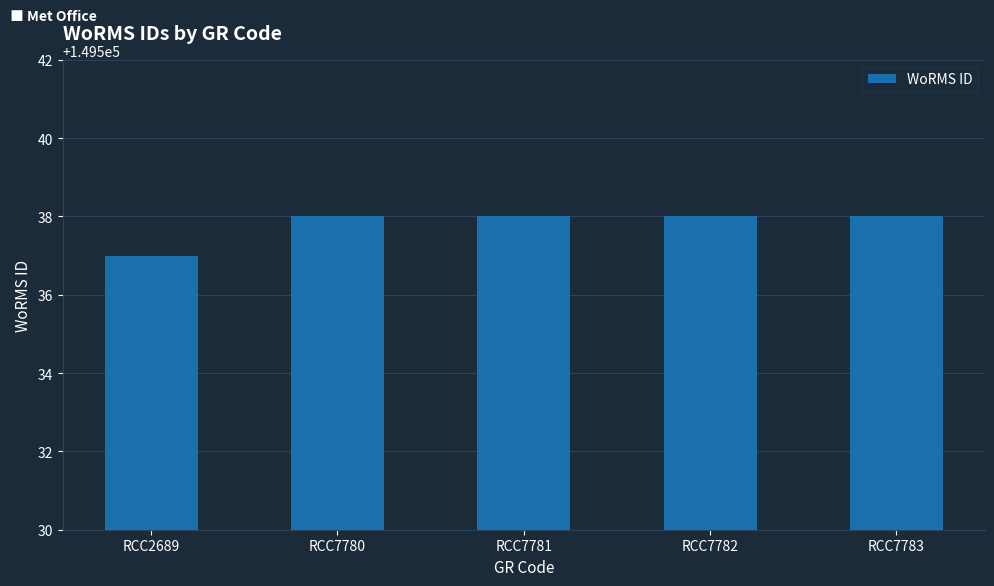

What value does the data have at RCC2689?

149537